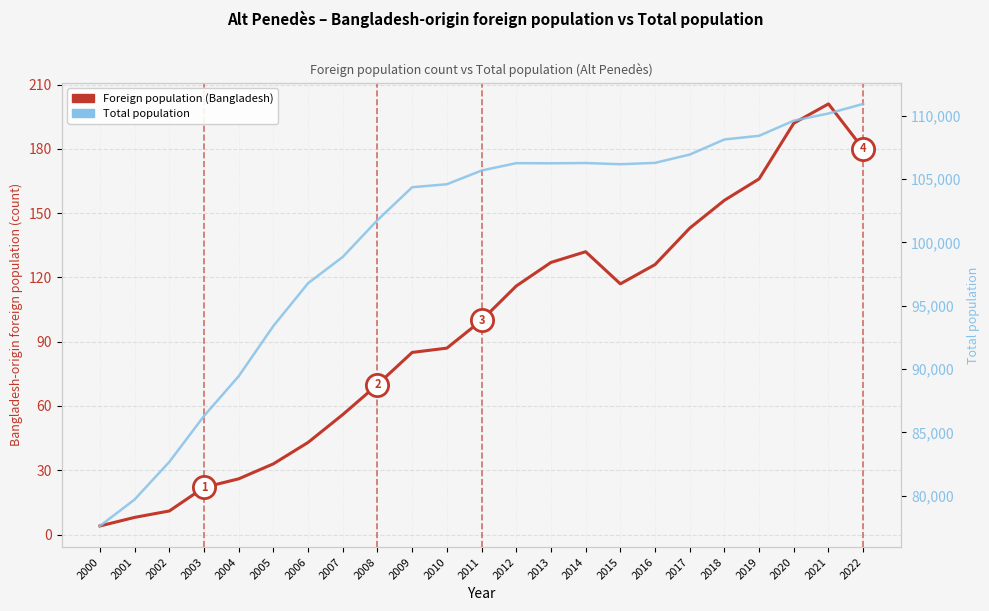

Which category has the highest value across all series?

2022